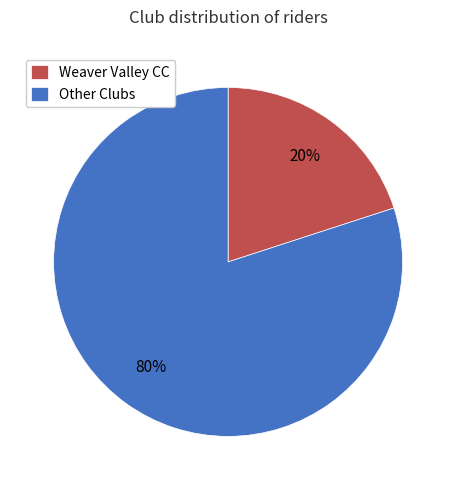

How many segments does this pie chart have?

2